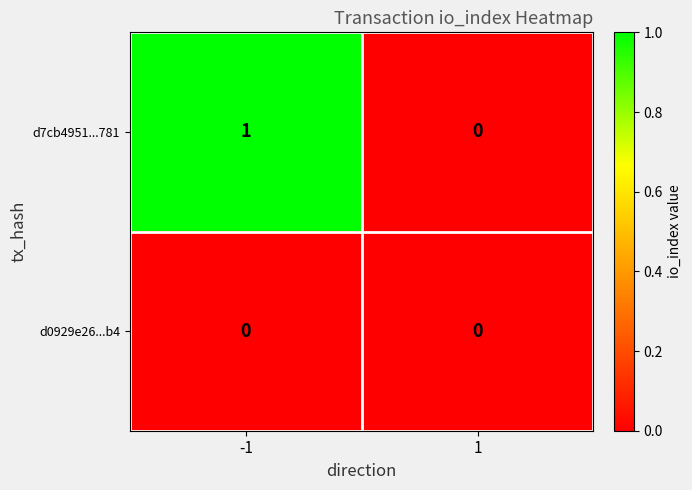

The d7cb4951...781 series shows 1 at -1. True or false?

True